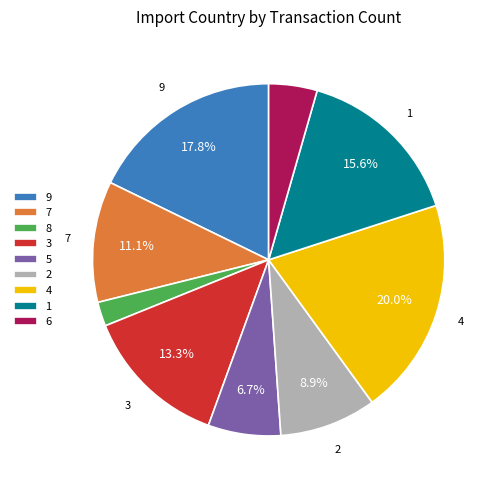

Count the number of slices in the pie.

9